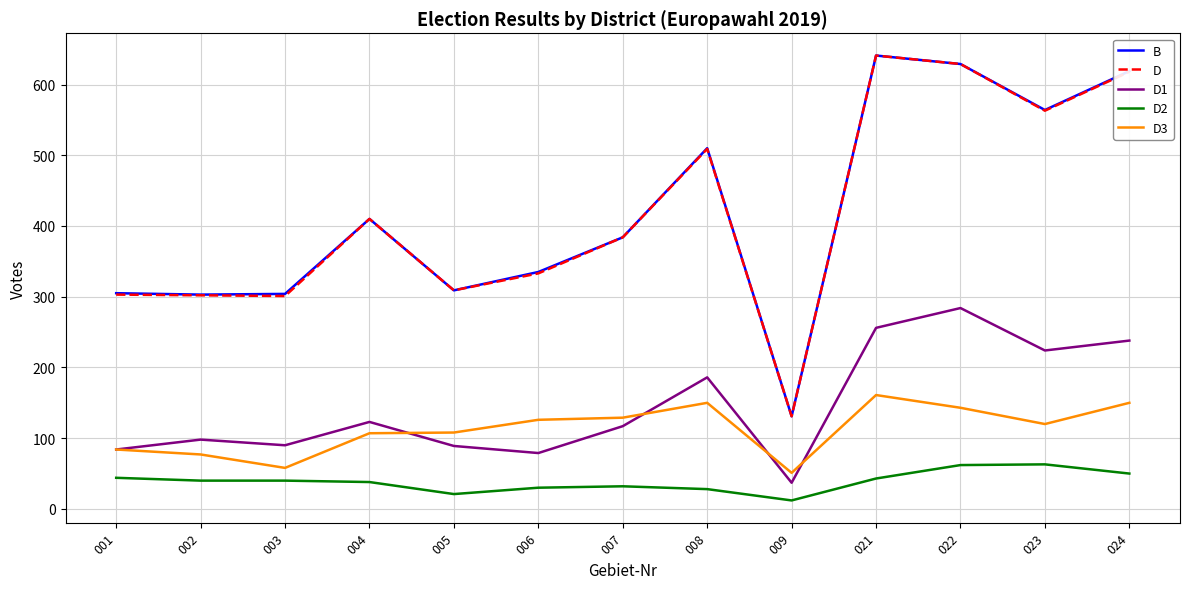

What is the sum of all D2 values?

503